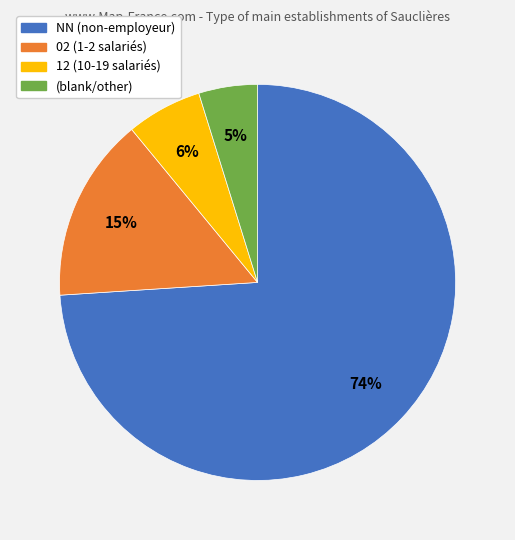

Is there any slice that represents more than half of the pie?

Yes